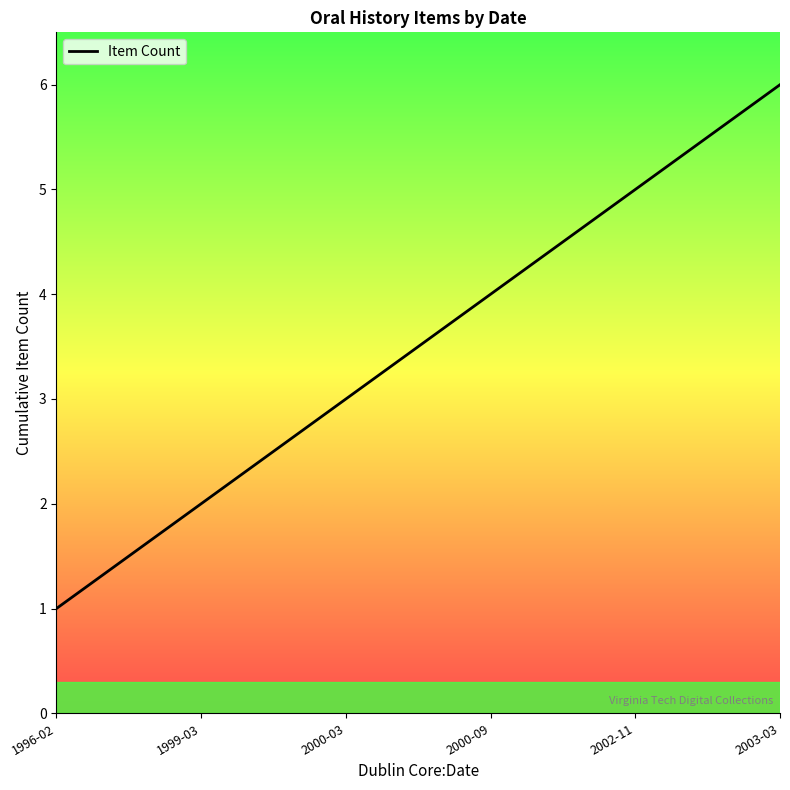

Where is the data nearest to the value 3?

2000-03